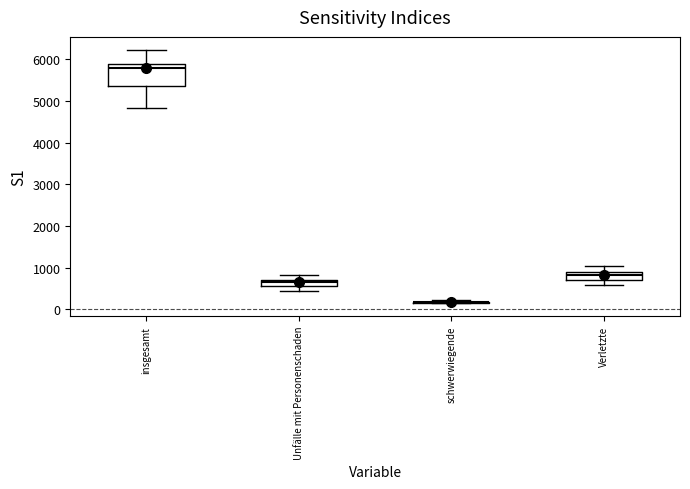

Comparing the boxes themselves (not the whiskers), which one is the tallest?

insgesamt